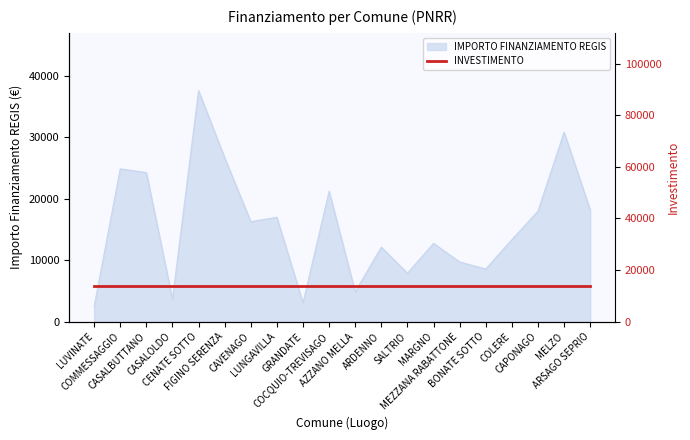

Which has a higher value, MEZZANA RABATTONE or CASALOLDO?

MEZZANA RABATTONE